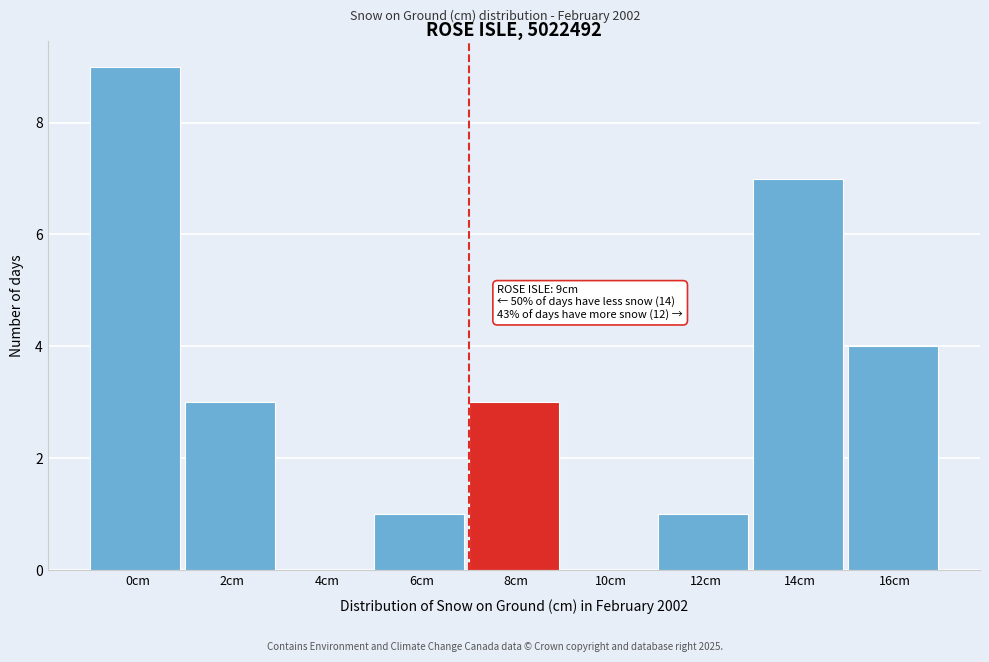

Reading left to right, extract all data points from this chart.

0cm=9	2cm=3	4cm=0	6cm=1	8cm=3	10cm=0	12cm=1	14cm=7	16cm=4